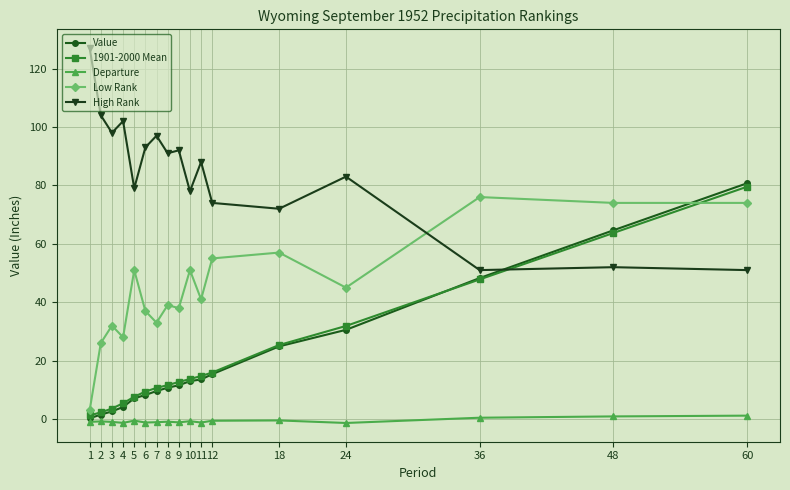

Which series has the largest total across all categories?

High Rank